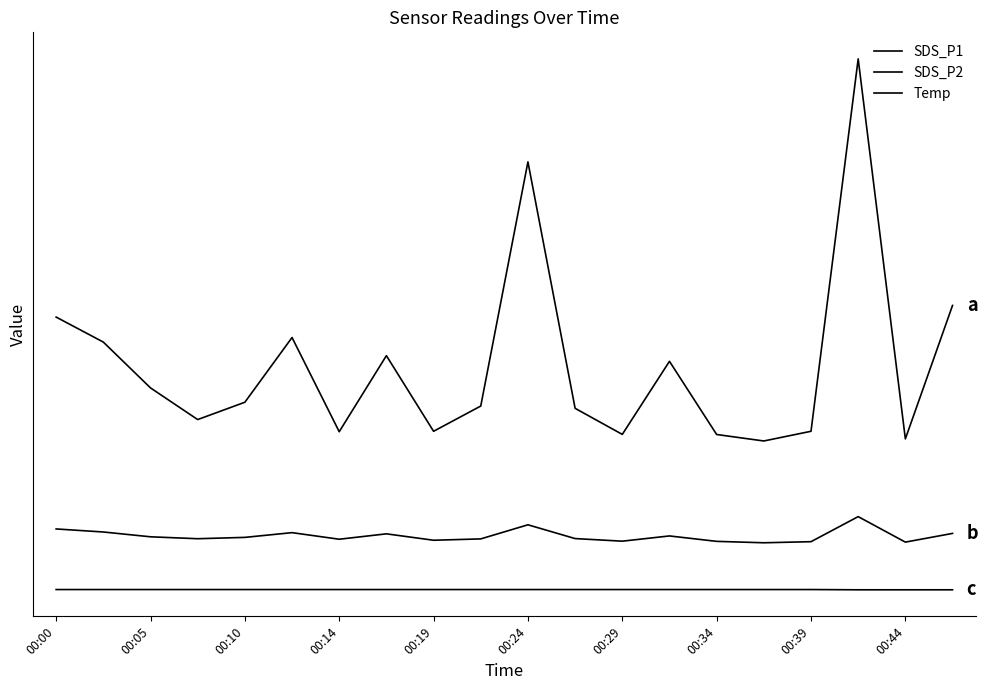

Does the chart have visible grid lines?

No